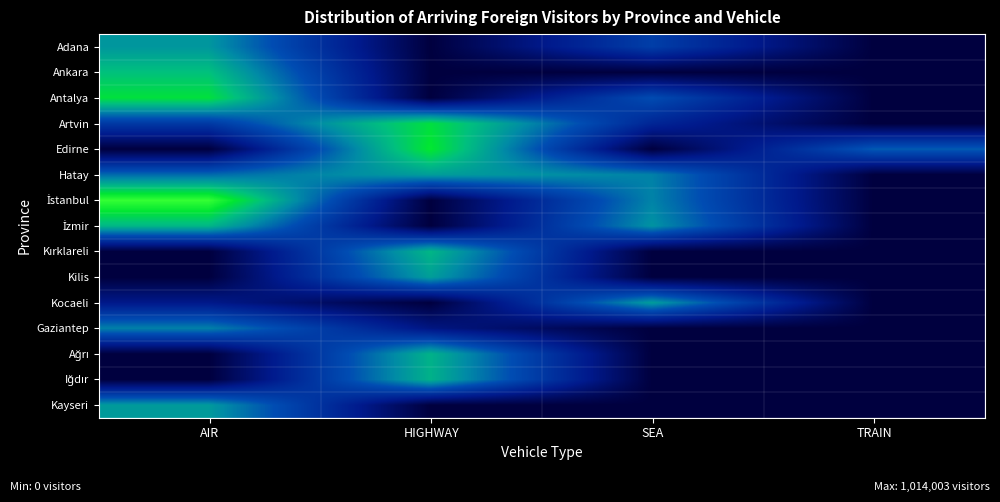

Which series has the widest spread of values?

İstanbul